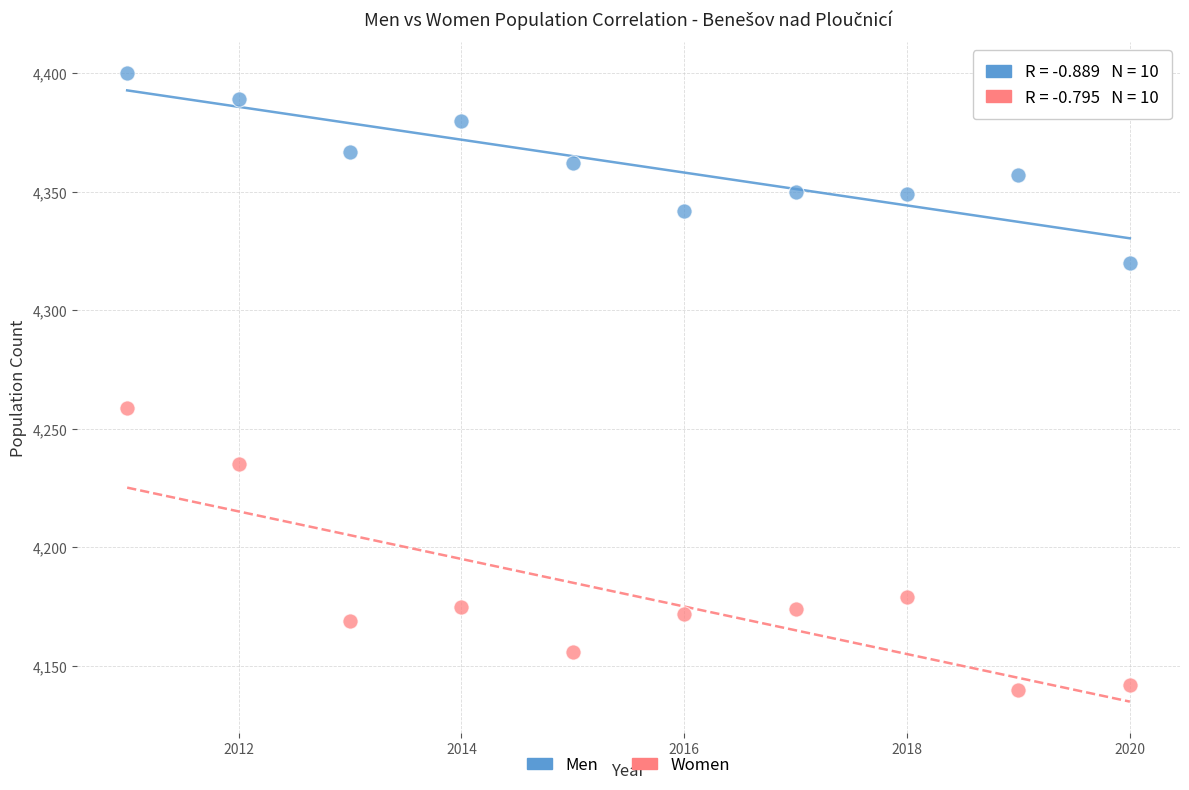

Across all series, what Y value is closest to 4270?

4259